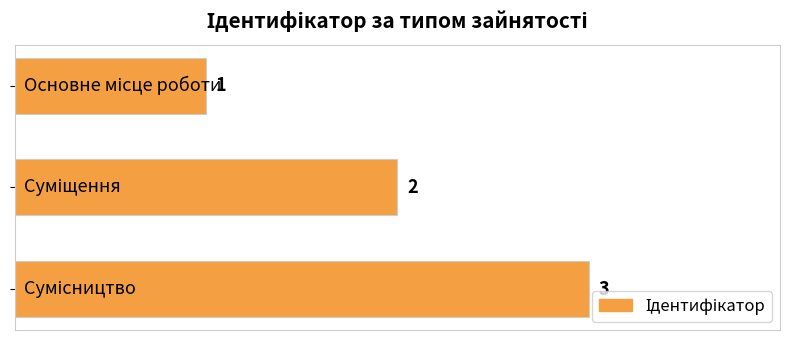

What is the maximum value shown in the chart?

3